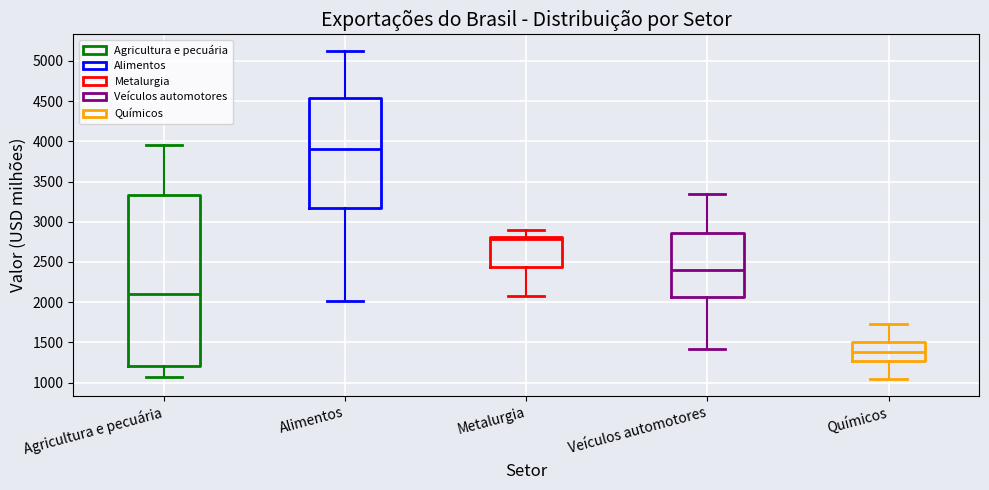

Where is the lower edge of the box for Metalurgia on the y-axis? The values are not printed on the chart, so give them approximately, as read against the axis.

2450